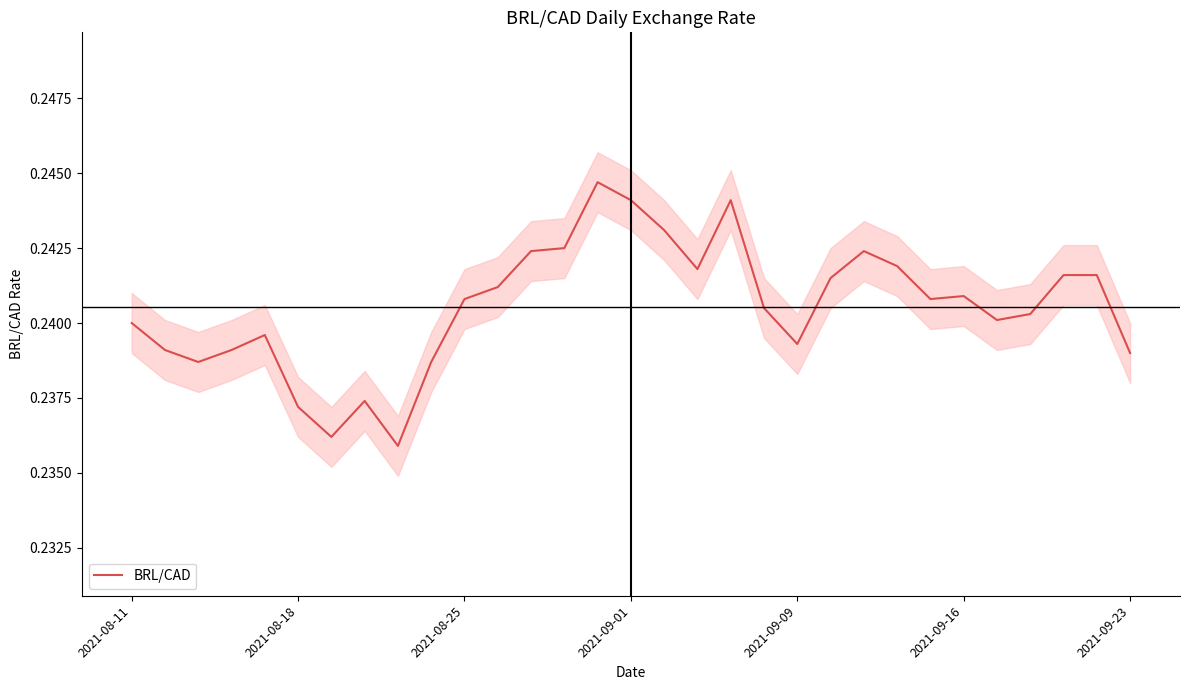

Count the values in the range 0 to 1.

31